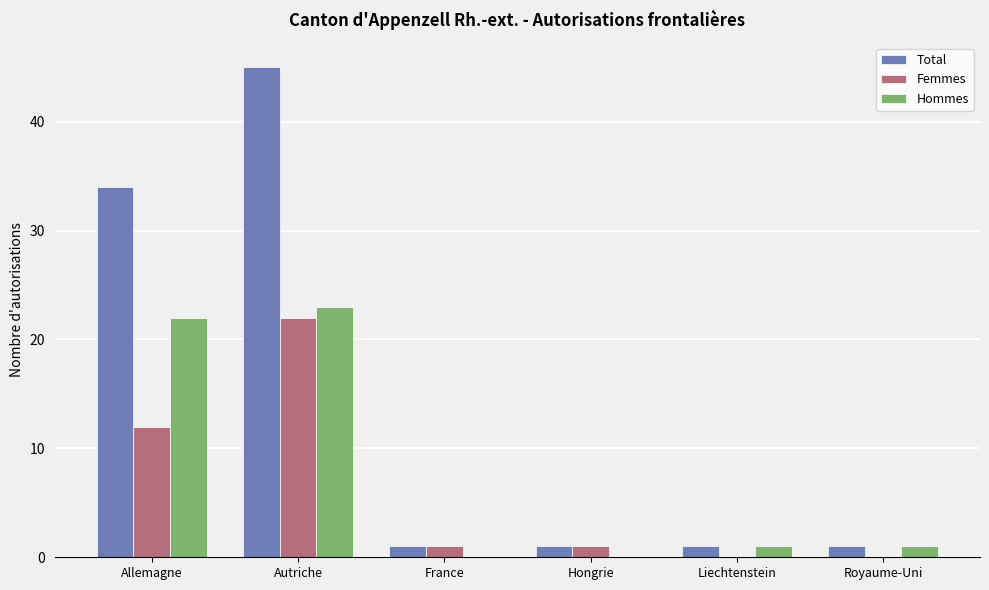

What is the average value of the Femmes series?

6